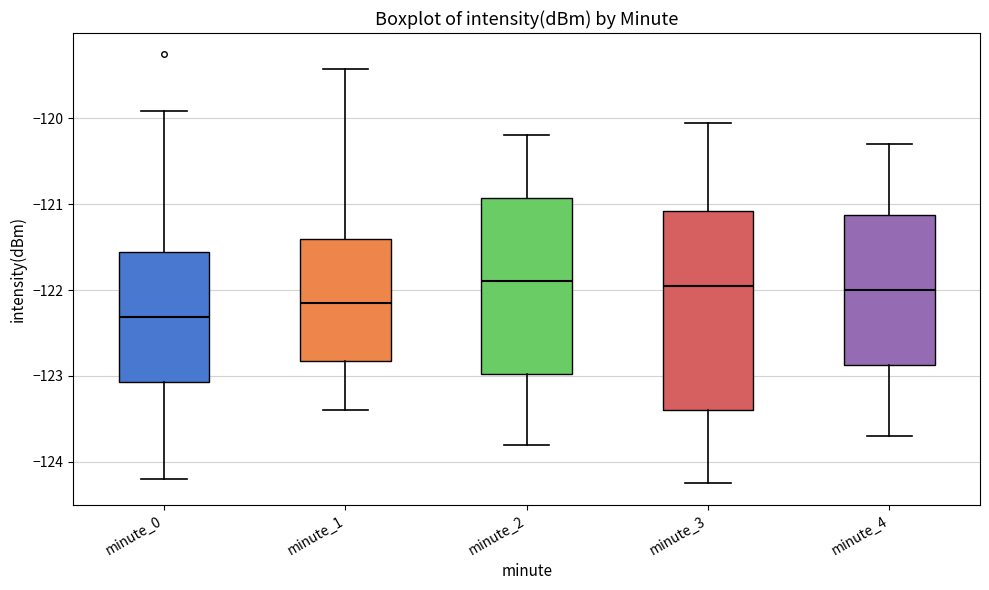

Reading left to right, read every box against the y-axis: the position of its median line, the range the box covers, and the ends of its whiskers. The values are not printed on the chart, so give them approximately, as read against the axis.

minute_0: median -122.3, box -123.1 to -121.6, whiskers -124.2 to -119.9
minute_1: median -122.1, box -122.8 to -121.4, whiskers -123.4 to -119.4
minute_2: median -121.9, box -123.0 to -120.9, whiskers -123.8 to -120.2
minute_3: median -121.9, box -123.4 to -121.1, whiskers -124.2 to -120.0
minute_4: median -122.0, box -122.9 to -121.1, whiskers -123.7 to -120.3